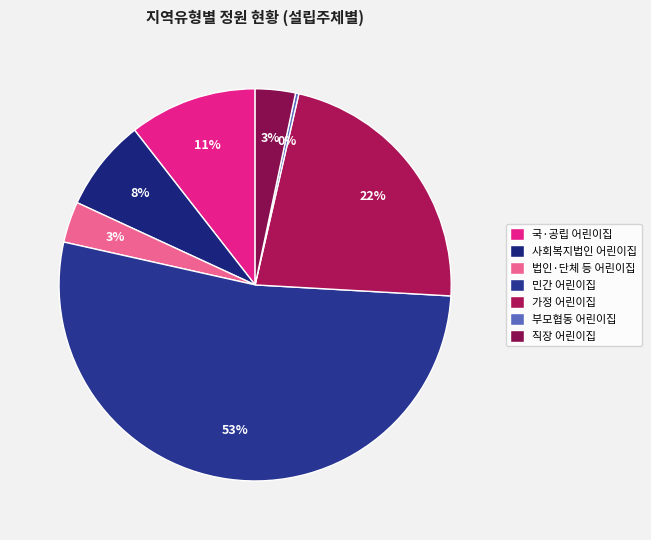

Is the sum of 가정 어린이집 and 사회복지법인 어린이집 greater than half?

No